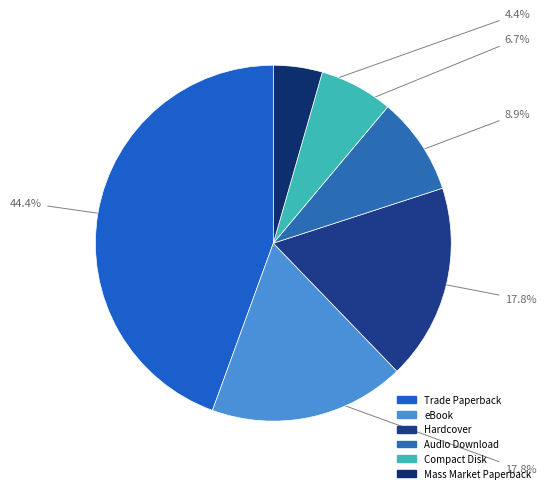

What percentage is NOT represented by Hardcover?

82.2%